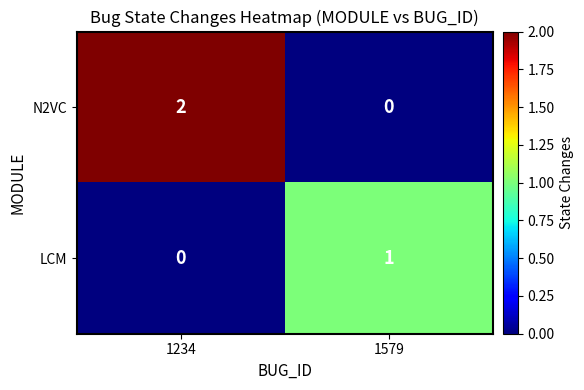

The LCM series shows 1 at 1234. True or false?

False